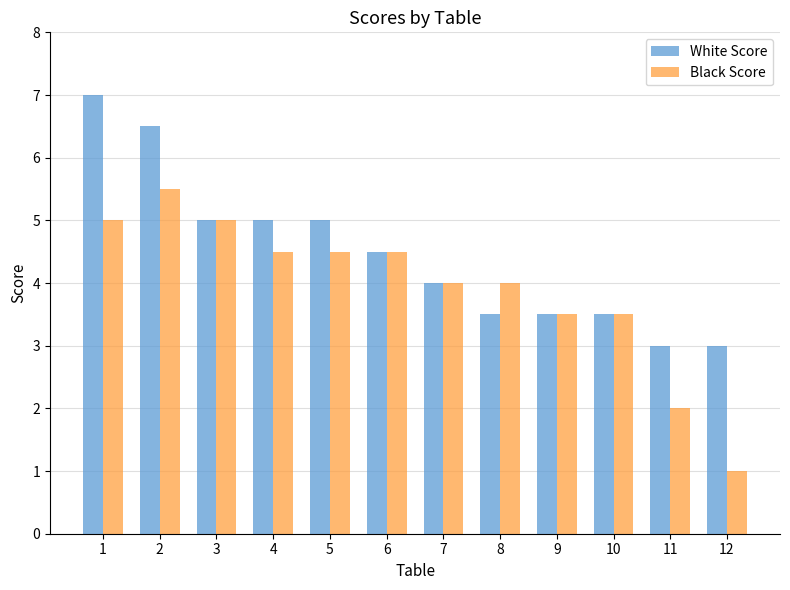

Rank the series by their average value, from lowest to highest.

Black Score, White Score